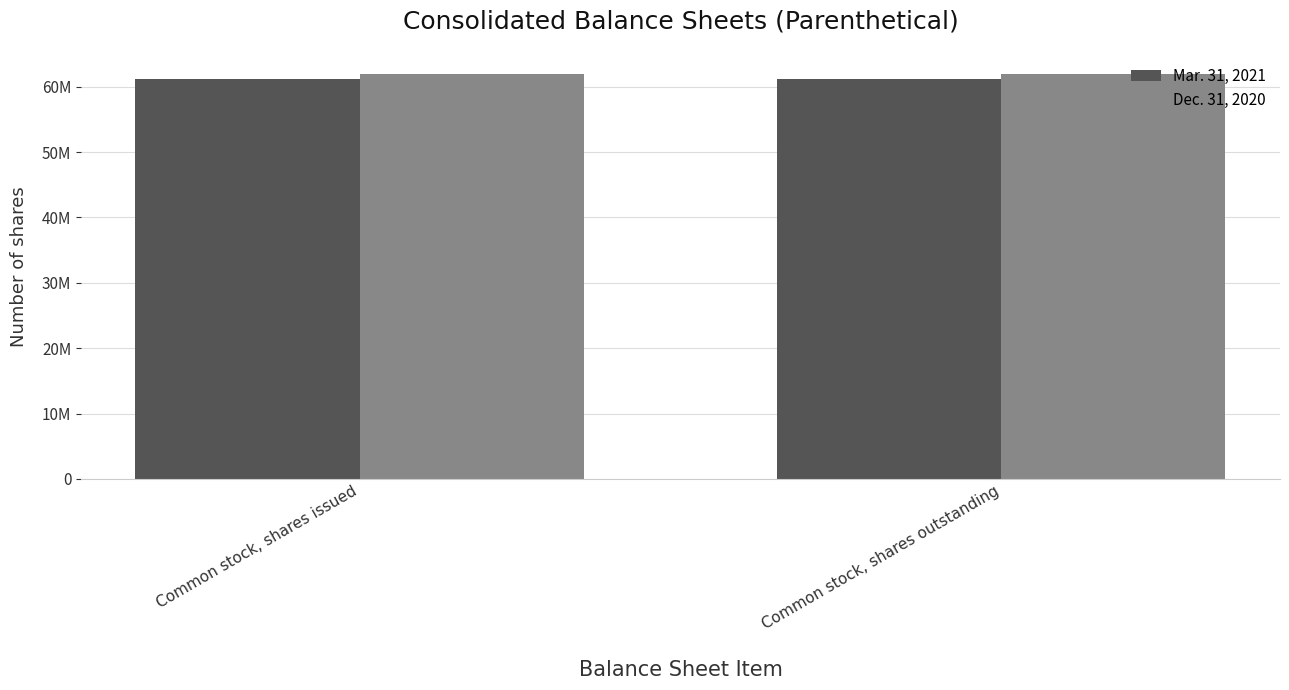

What are all the series names shown in the legend?

Mar. 31, 2021, Dec. 31, 2020